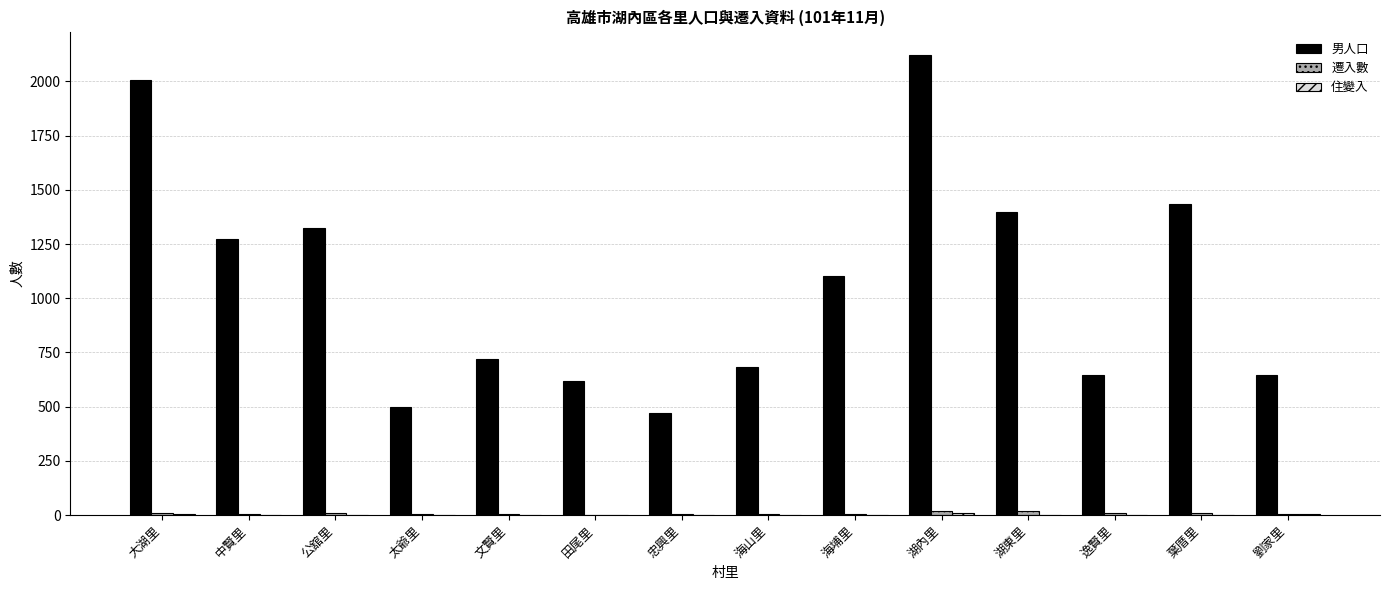

At which category does the chart reach its peak across all series?

湖內里